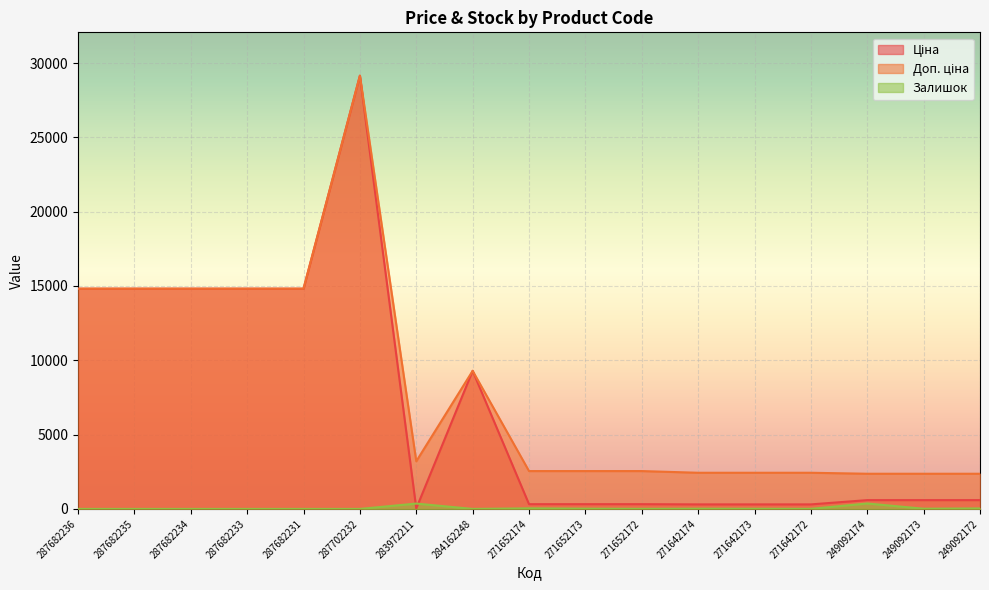

What are all the series names shown in the legend?

Ціна, Доп. ціна, Залишок